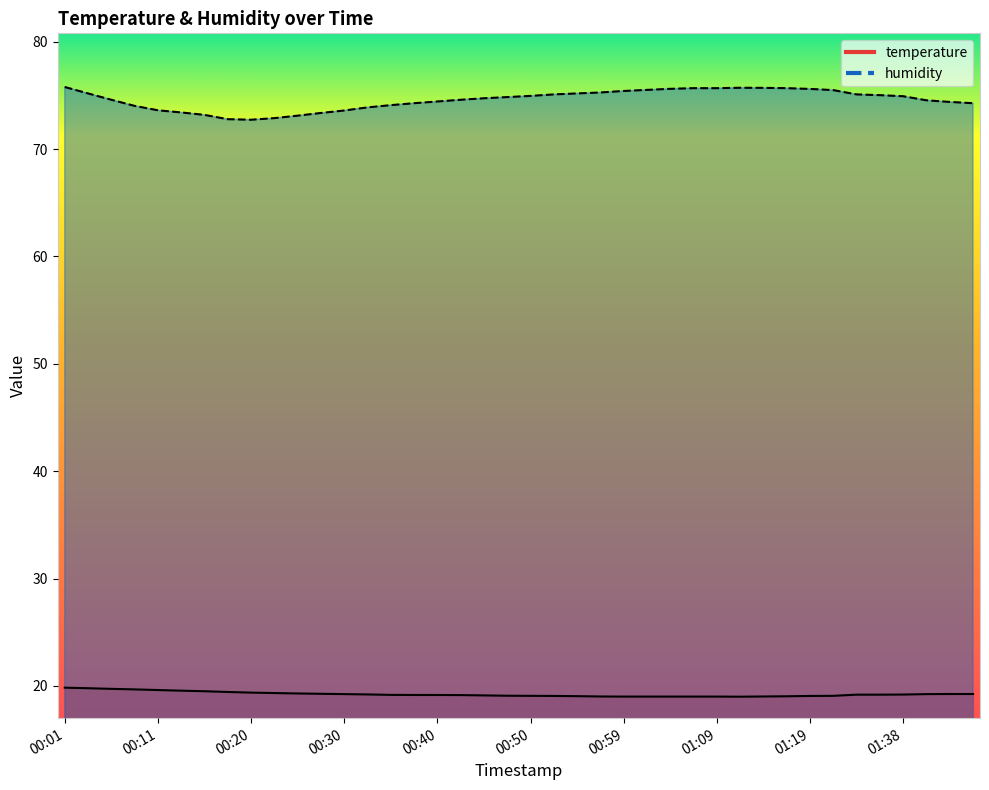

What is the value of the humidity point at the 15th from the left?

74.1